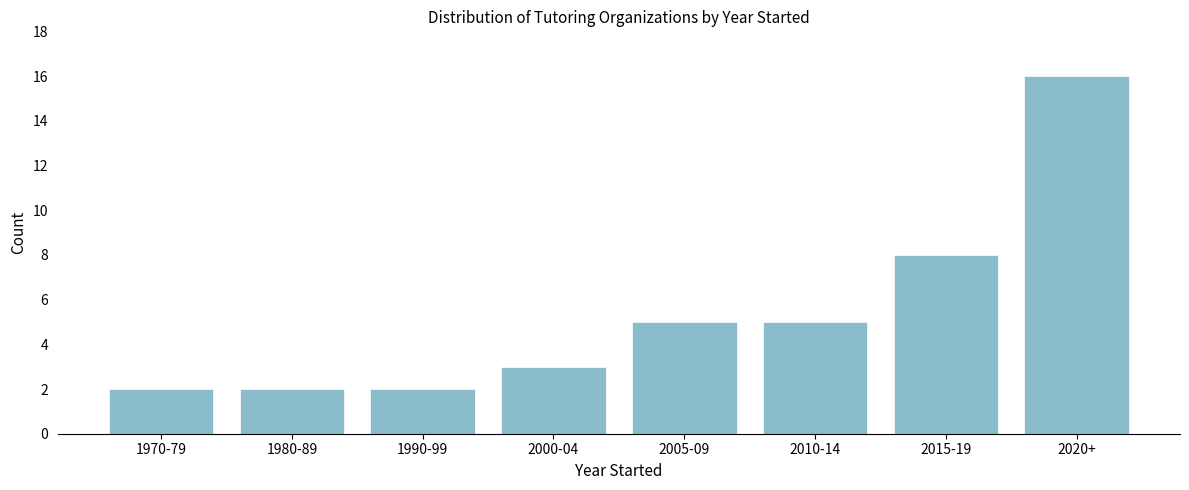

Reading right to left, what are all the values shown in this chart?

16	8	5	5	3	2	2	2